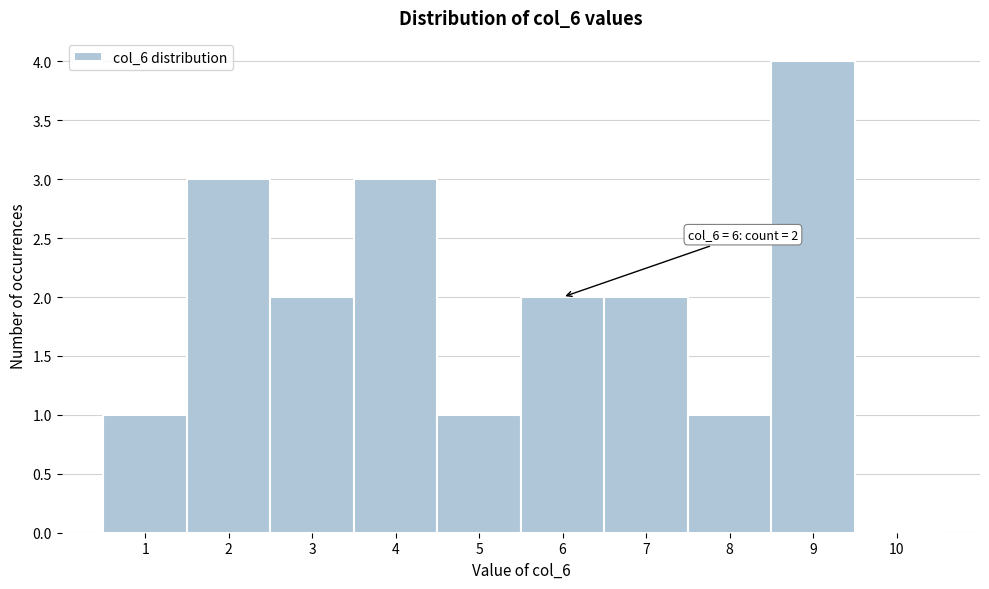

Which range on the x-axis has the tallest bar?

8.5 to 9.5